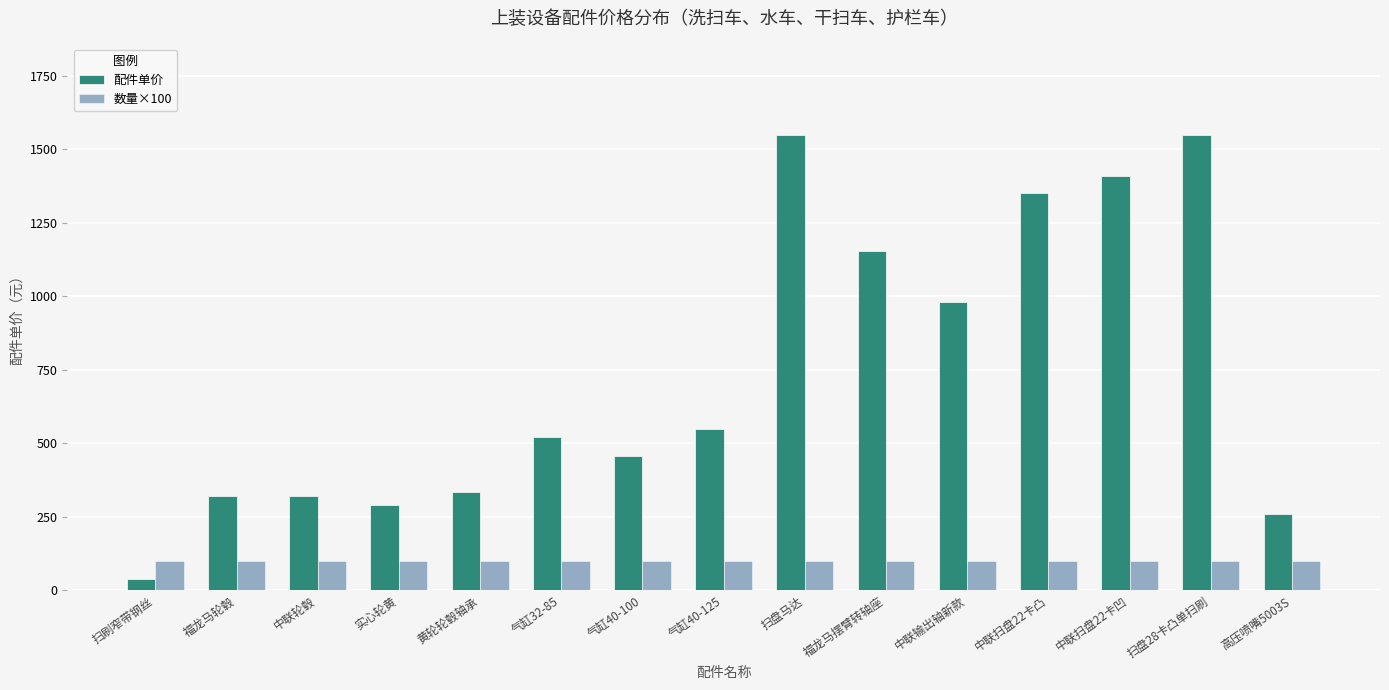

Rank the series at 扫盘马达 from lowest to highest value.

数量×100, 配件单价